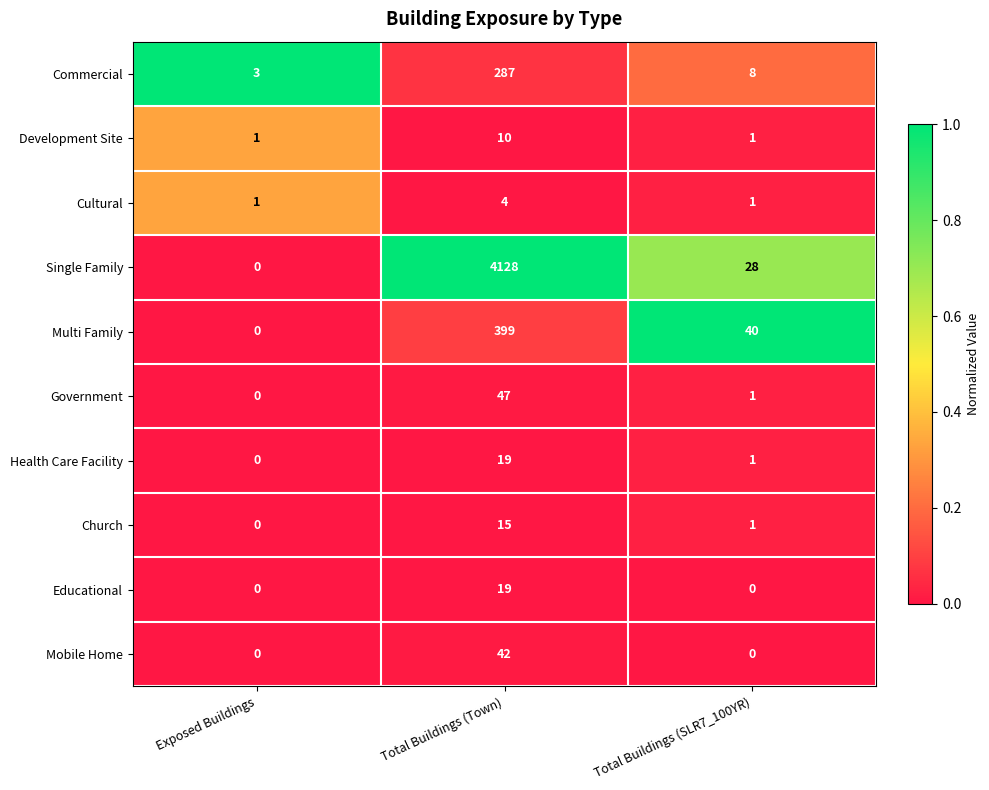

Reading left to right, extract all data points from this chart.

Commercial: Exposed Buildings=3	Total Buildings (Town)=287	Total Buildings (SLR7_100YR)=8
Development Site: Exposed Buildings=1	Total Buildings (Town)=10	Total Buildings (SLR7_100YR)=1
Cultural: Exposed Buildings=1	Total Buildings (Town)=4	Total Buildings (SLR7_100YR)=1
Single Family: Exposed Buildings=0	Total Buildings (Town)=4128	Total Buildings (SLR7_100YR)=28
Multi Family: Exposed Buildings=0	Total Buildings (Town)=399	Total Buildings (SLR7_100YR)=40
Government: Exposed Buildings=0	Total Buildings (Town)=47	Total Buildings (SLR7_100YR)=1
Health Care Facility: Exposed Buildings=0	Total Buildings (Town)=19	Total Buildings (SLR7_100YR)=1
Church: Exposed Buildings=0	Total Buildings (Town)=15	Total Buildings (SLR7_100YR)=1
Educational: Exposed Buildings=0	Total Buildings (Town)=19	Total Buildings (SLR7_100YR)=0
Mobile Home: Exposed Buildings=0	Total Buildings (Town)=42	Total Buildings (SLR7_100YR)=0